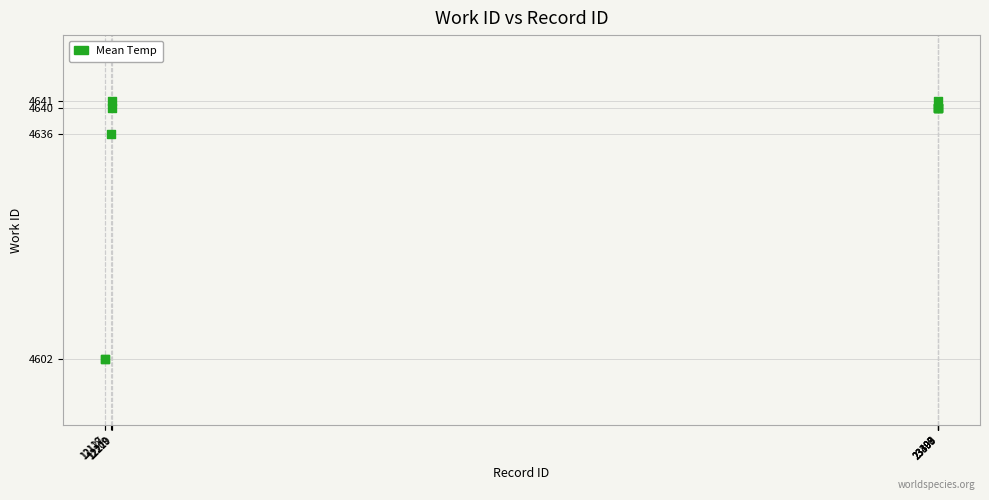

What Y value in the scatter plot is closest to 4621?

4636